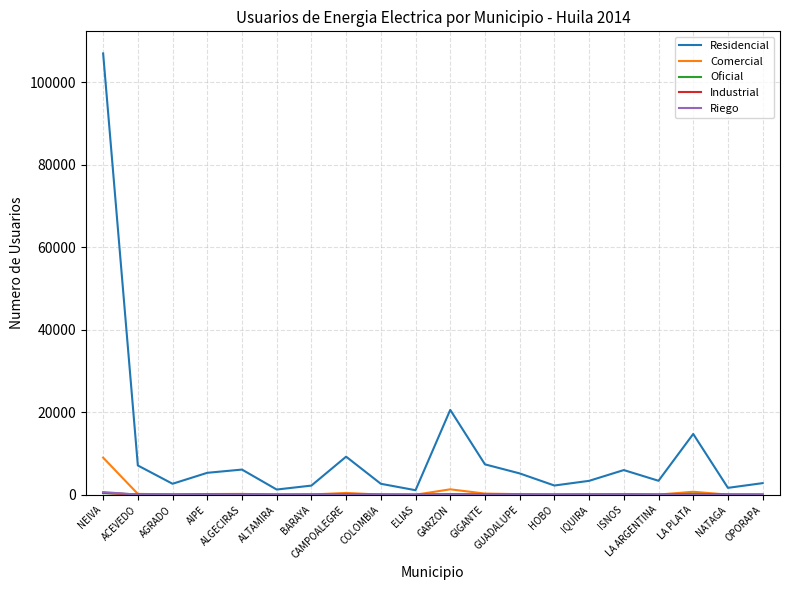

Which series has the largest total across all categories?

Residencial